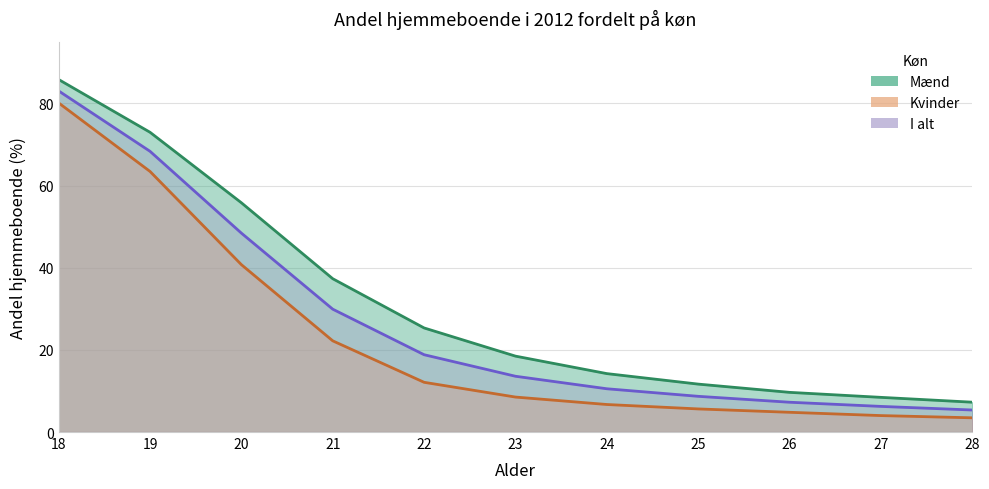

At 28, list the series in order from smallest to largest.

Kvinder, I alt, Mænd